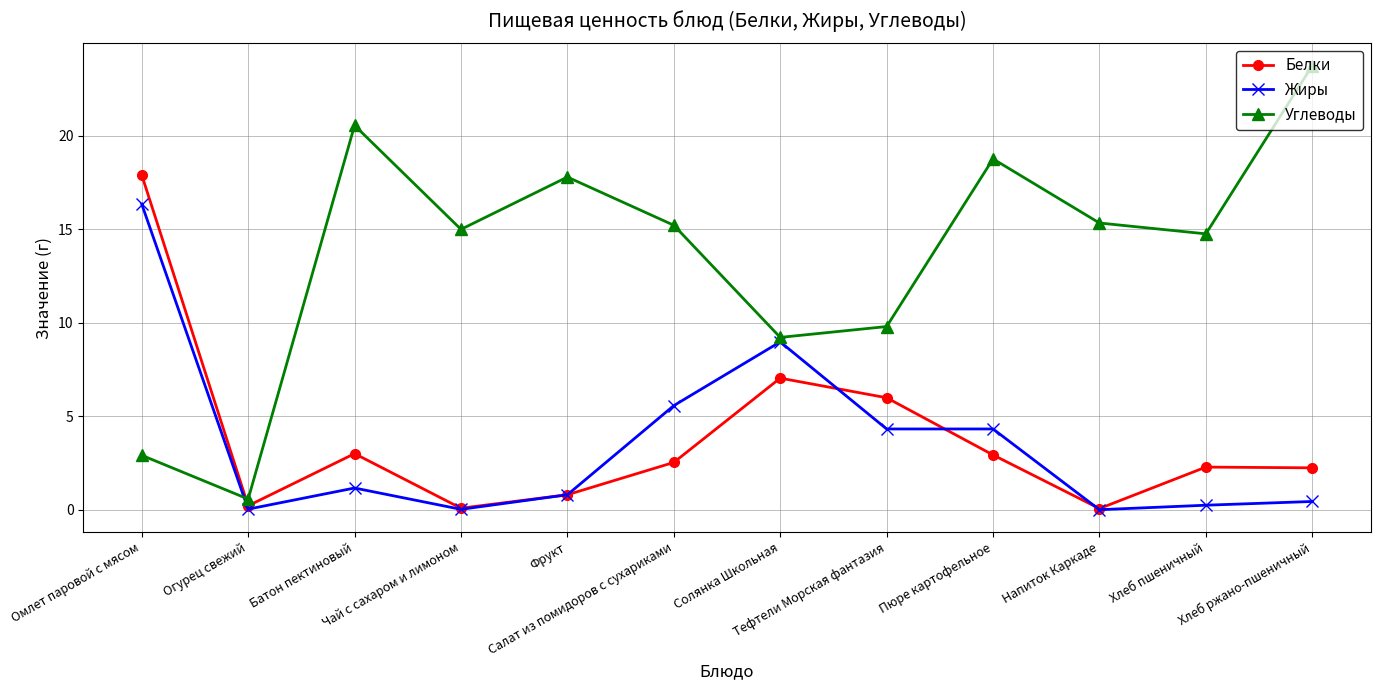

How many lines are shown in the chart?

3